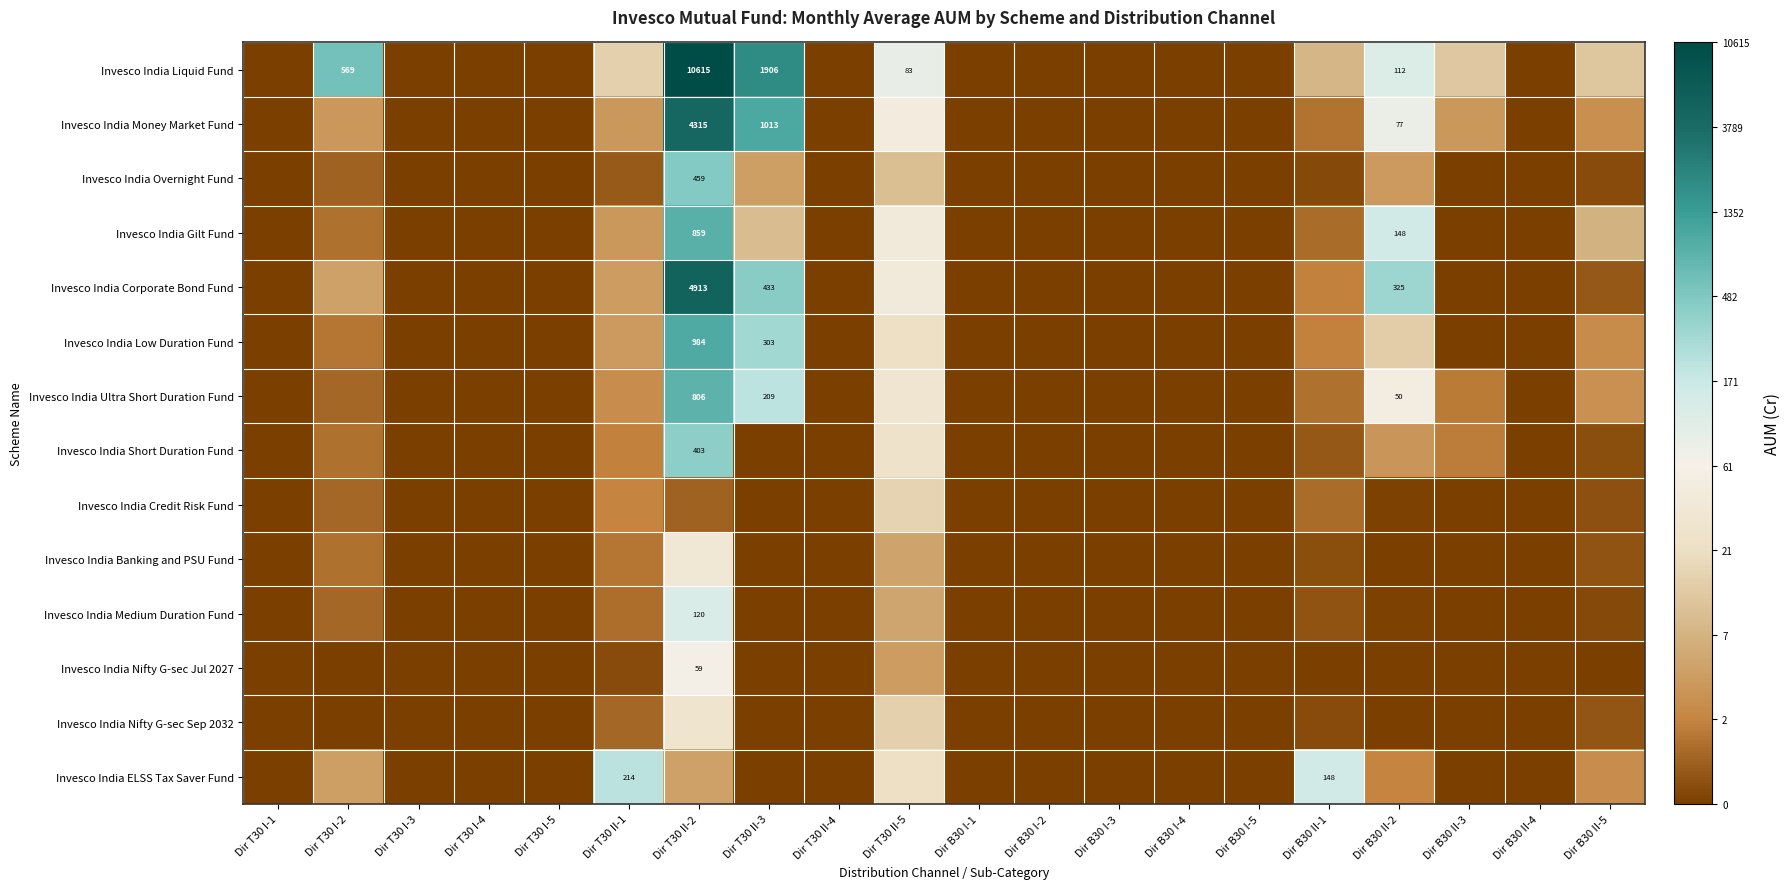

Count the number of data series in this chart.

14